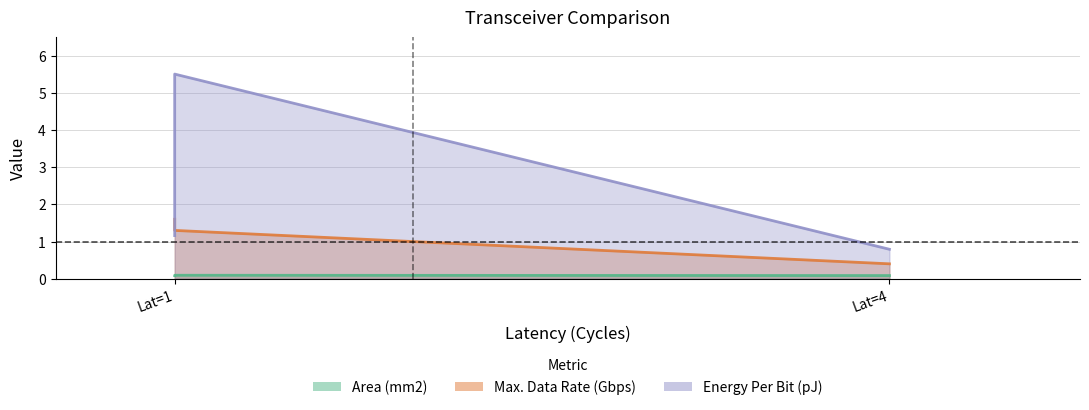

How many values in the Max. Data Rate (Gbps) series are below 1?

1